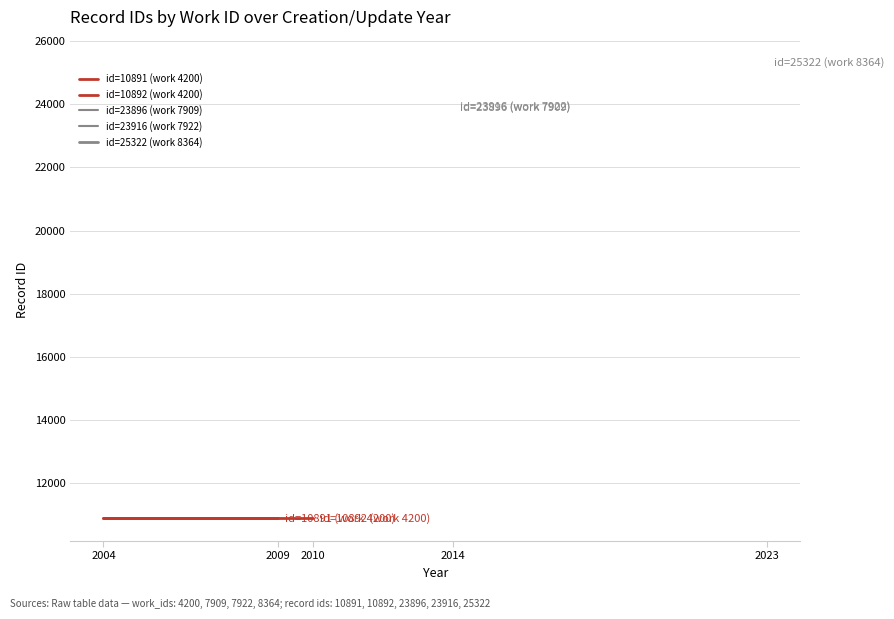

The id=10891 (work 4200) series shows 18205 at 2004. True or false?

False